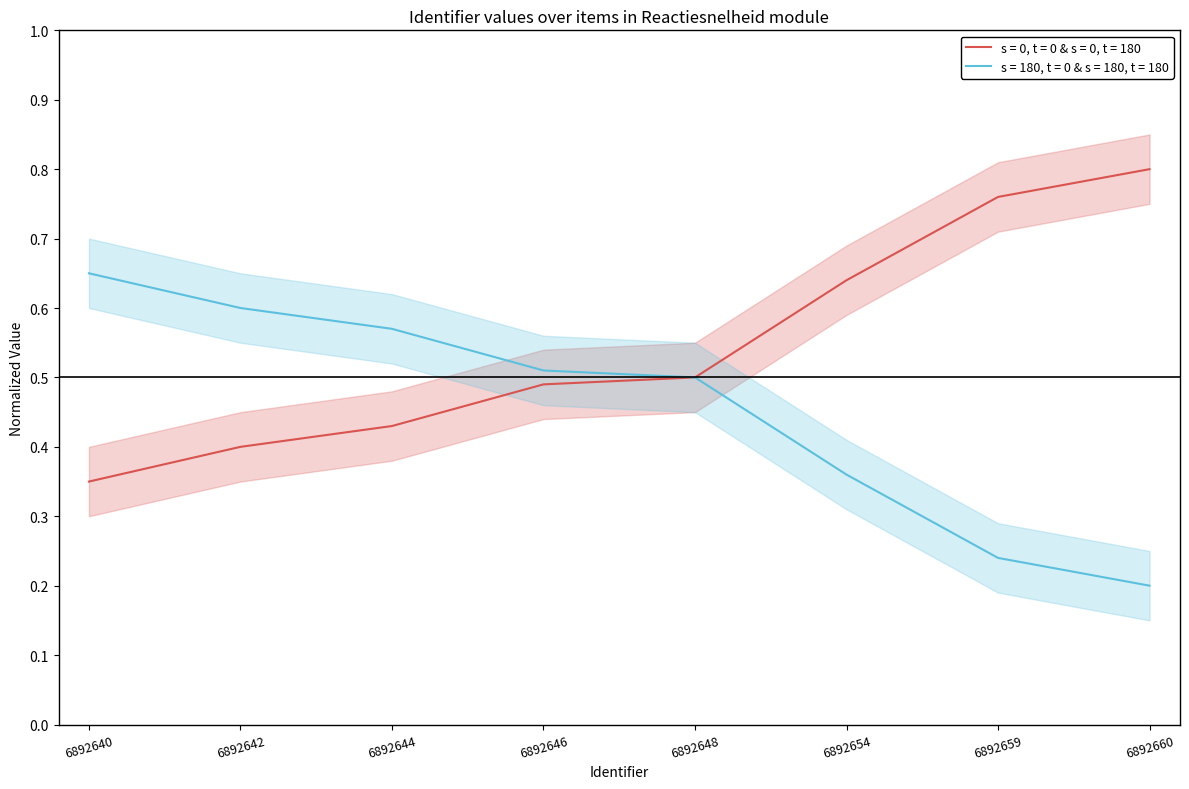

Which label corresponds to the smallest value in the chart?

6892660